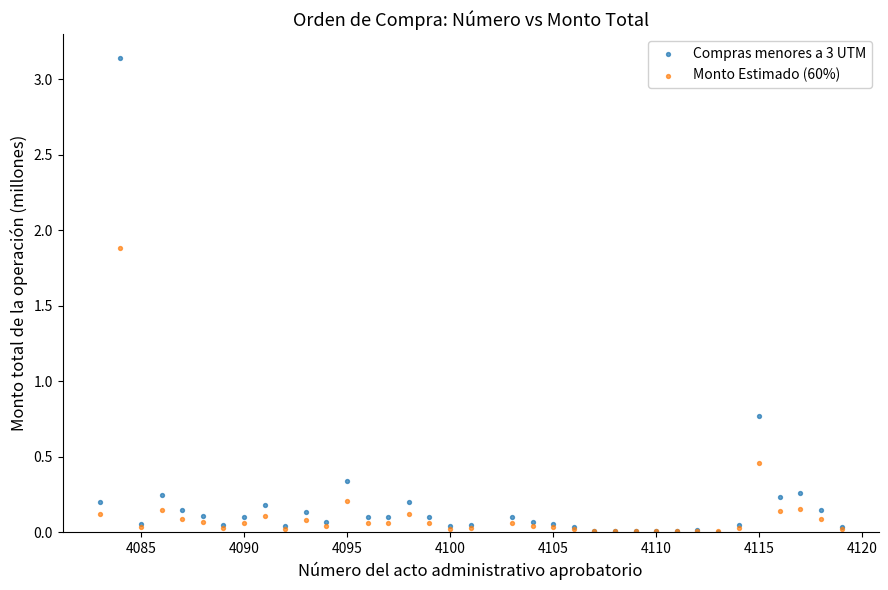

Which series contains the highest Y value?

Compras menores a 3 UTM